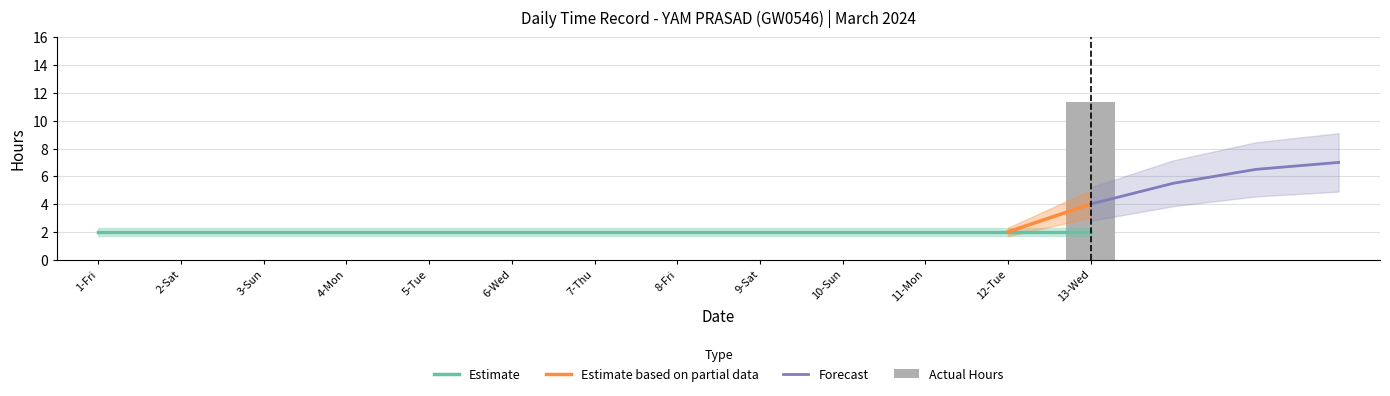

What is the highest value of the Estimate series?

2.0